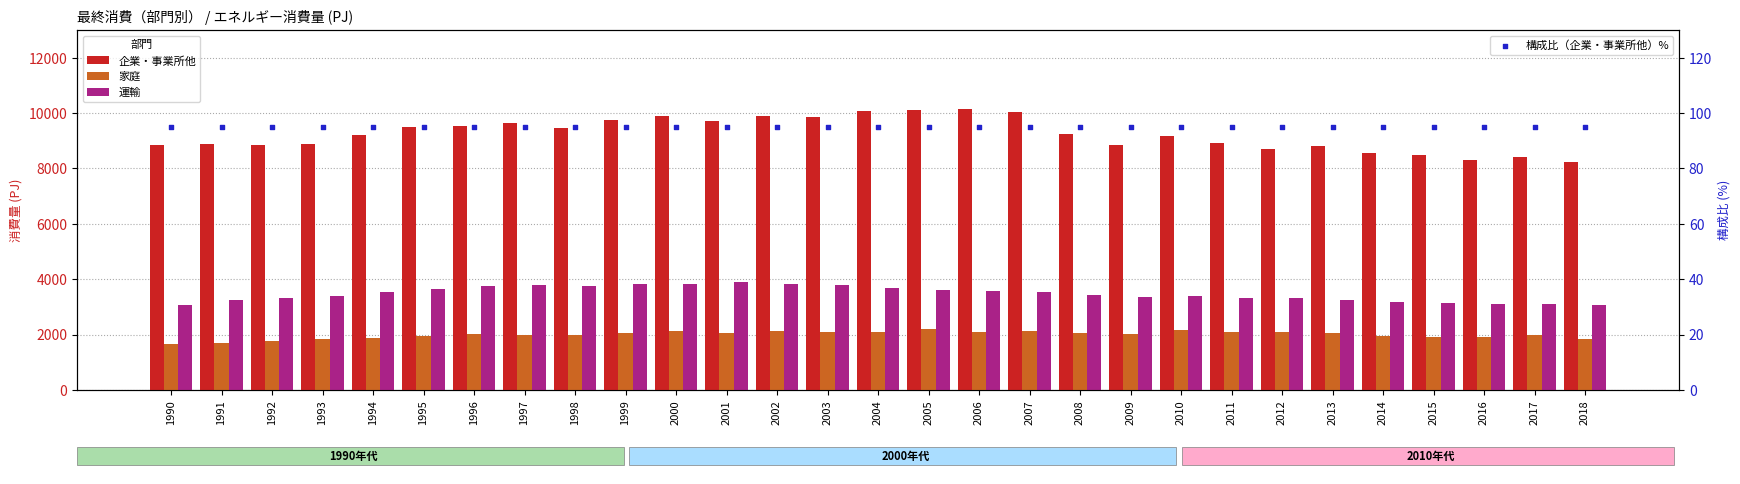

Which series reaches the minimum Y coordinate?

構成比（企業・事業所他）%